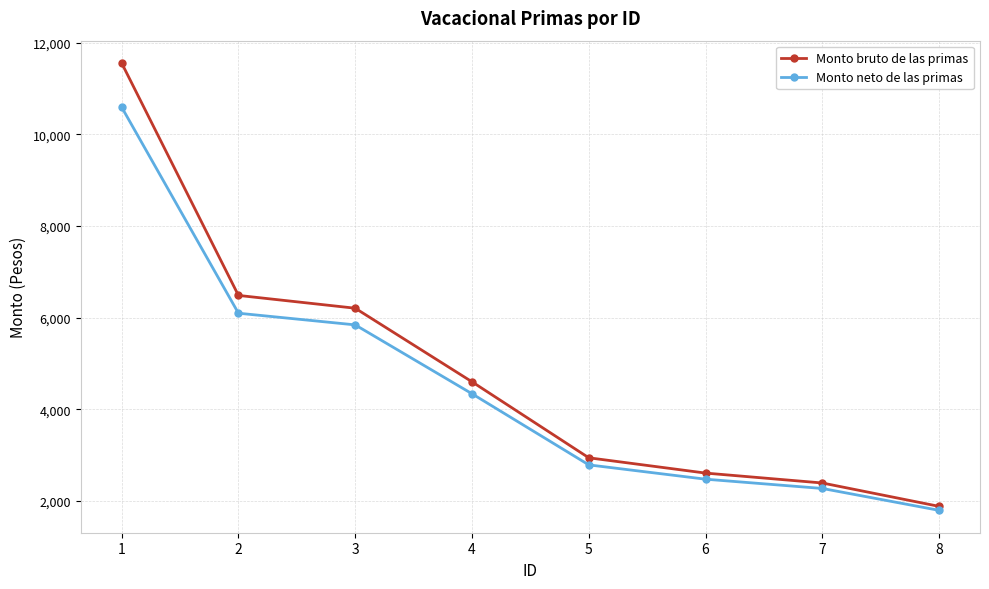

The Monto bruto de las primas series shows 3123.9 at 3. True or false?

False